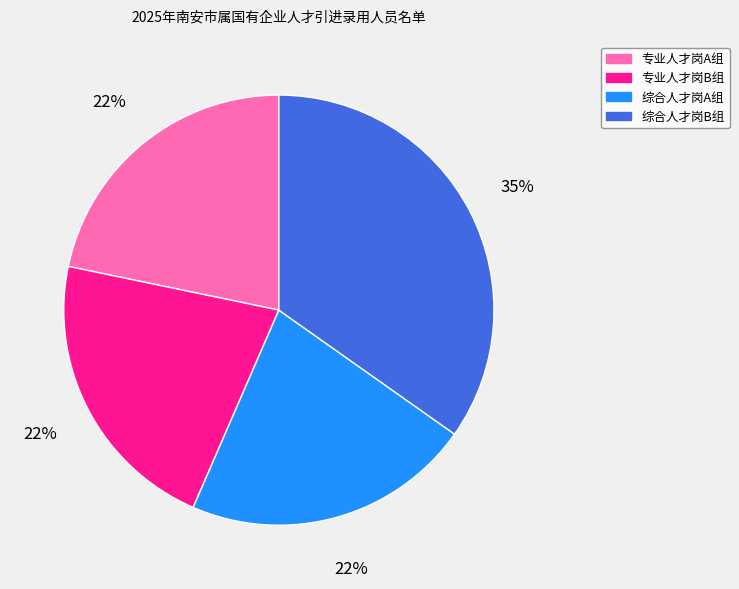

Approximately how many times larger is the value at 综合人才岗B组 compared to 专业人才岗B组?

1.6